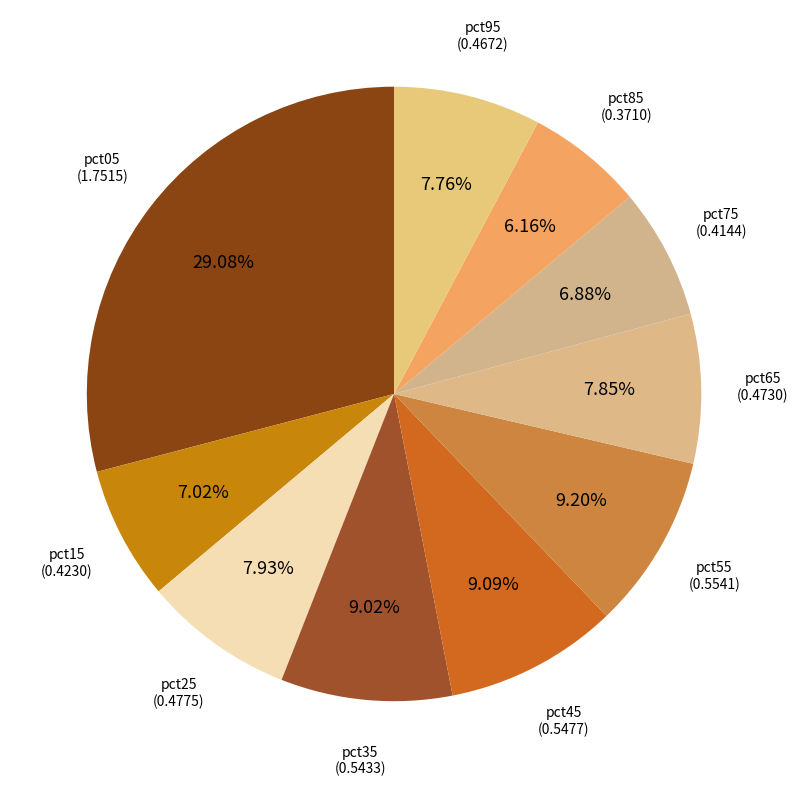

How many segments does this pie chart have?

10